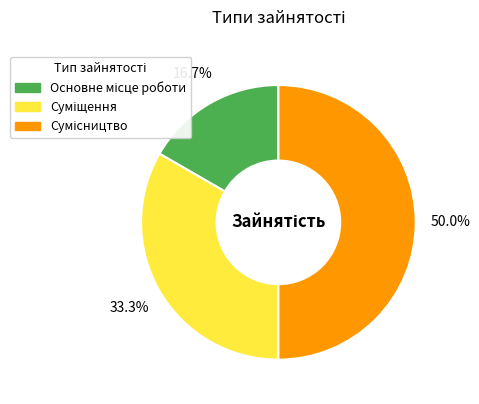

How many segments does this pie chart have?

3